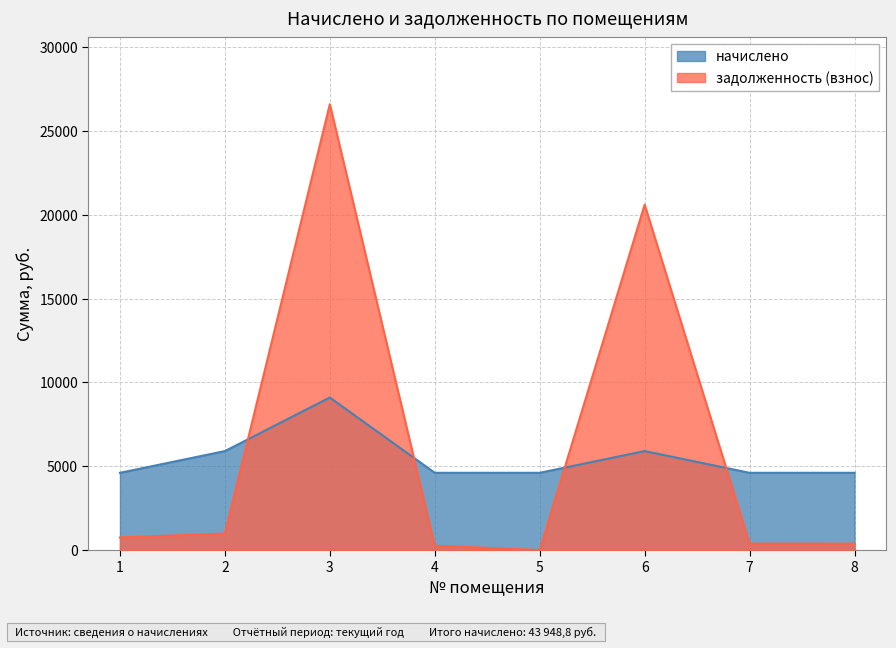

What is the value of the начислено point at the 2nd from the left?

5904.0